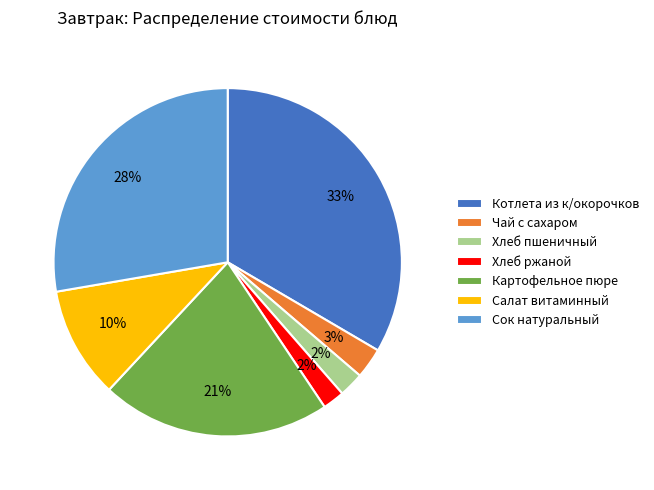

What percentage is the Хлеб пшеничный slice, to the nearest percent?

2%